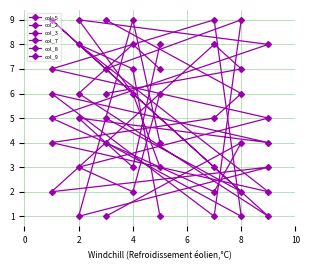

Which series has the widest spread of values?

col_5